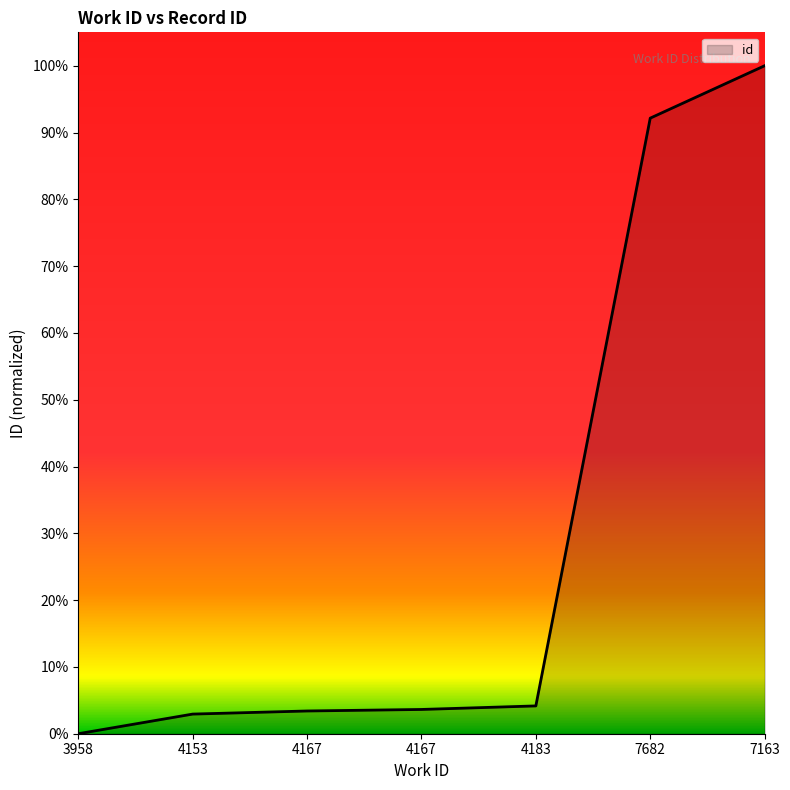

Does the chart have visible grid lines?

No